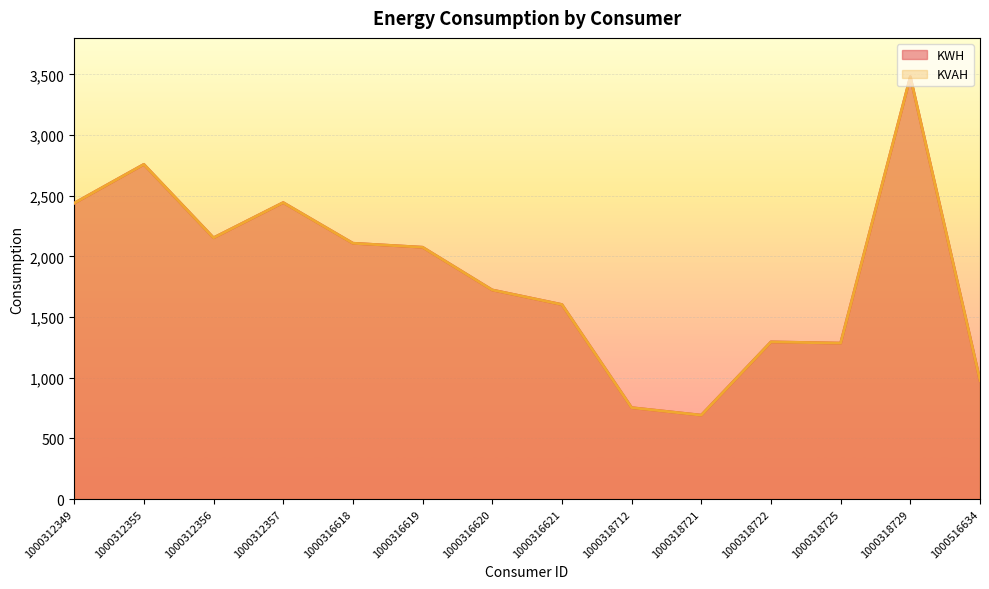

True or false: KVAH and KWH cross at least once.

False